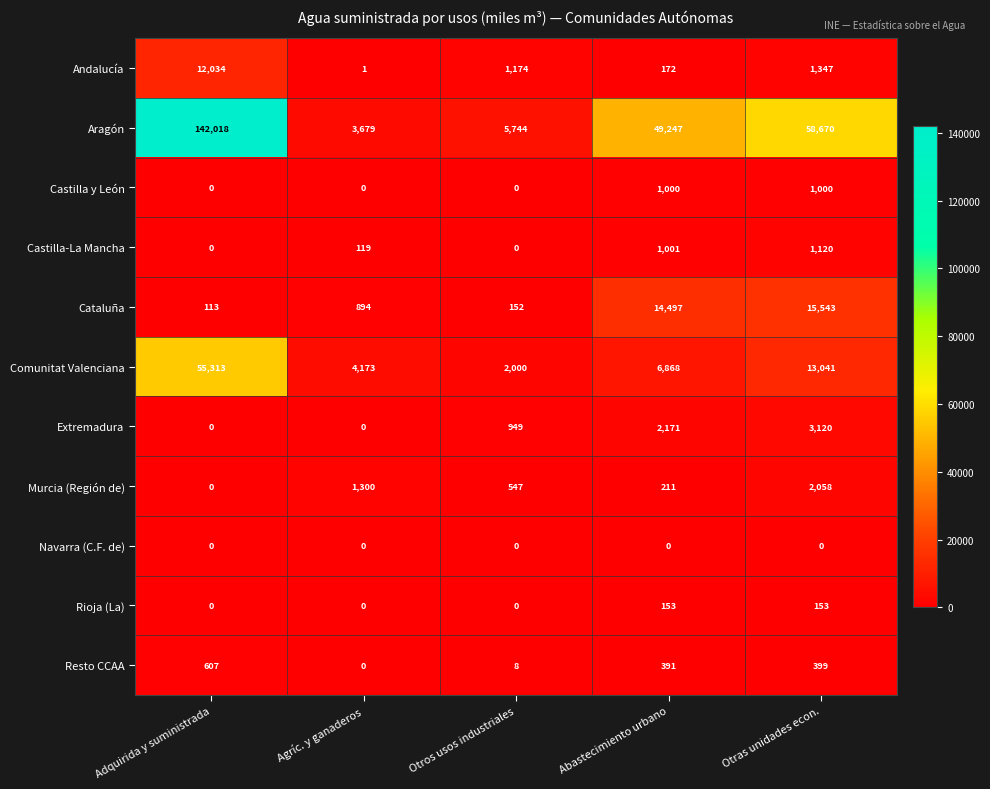

Which category has the highest value across all series?

Adquirida y suministrada